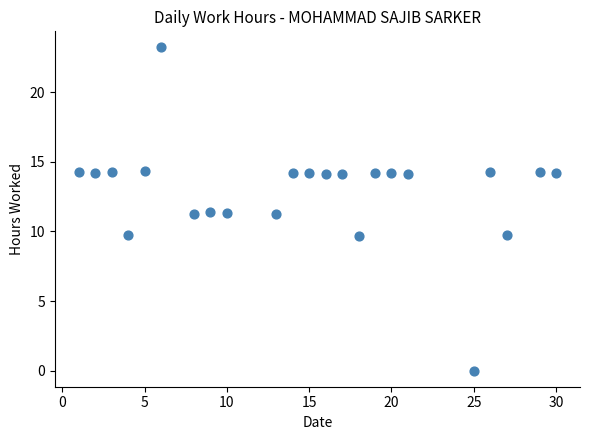

What is the range of X values (max minus min)?

29.0